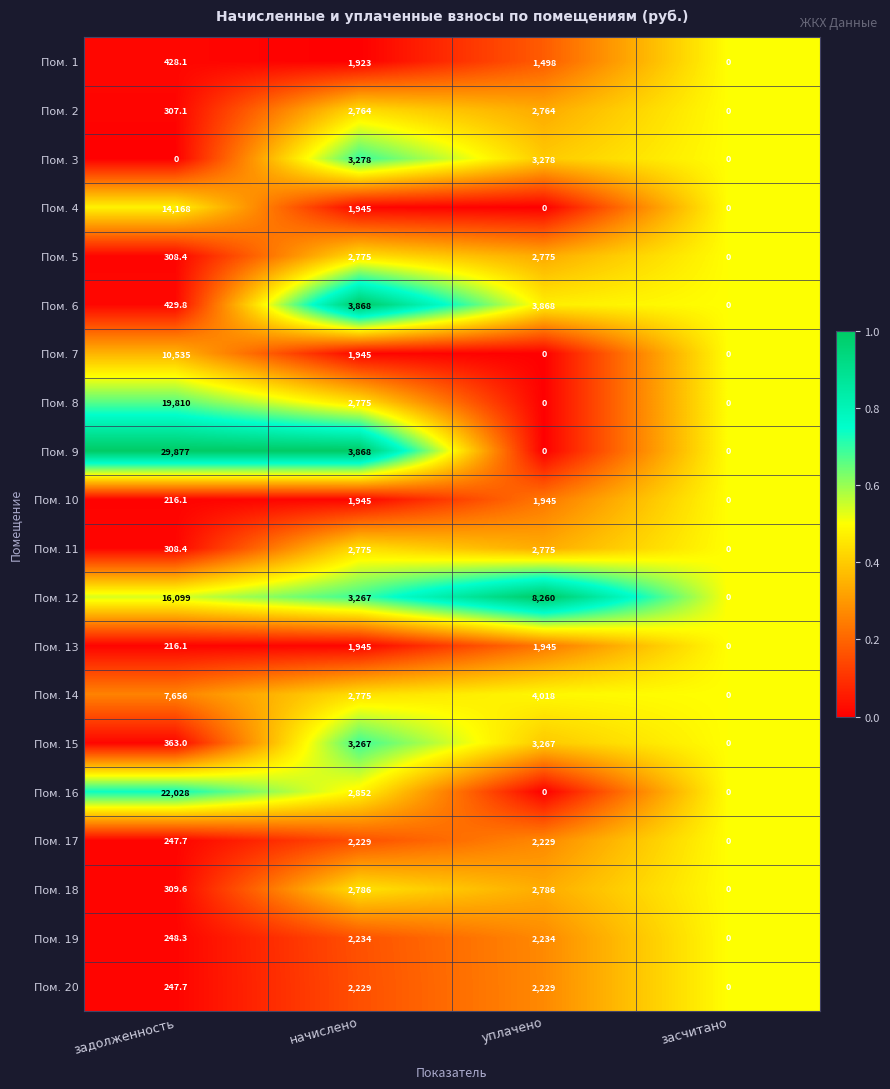

At which category does the chart reach its peak across all series?

задолженность